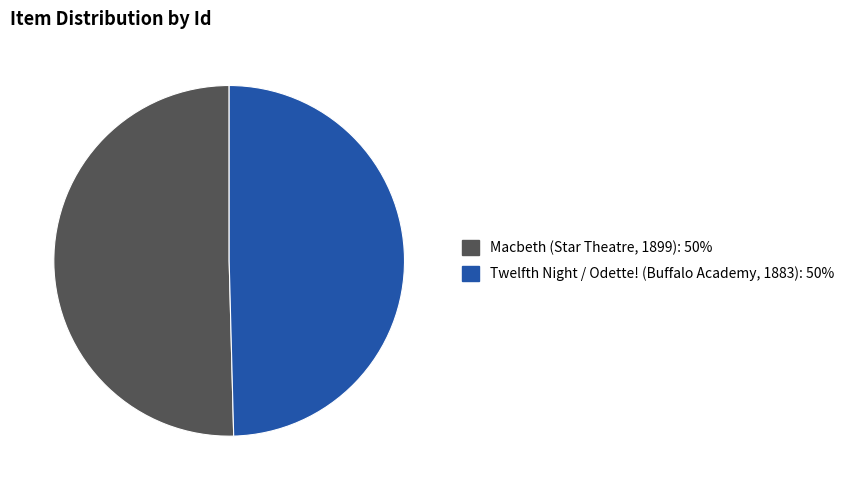

Rank the categories by value from lowest to highest.

Twelfth Night / Odette! (Buffalo Academy, 1883), Macbeth (Star Theatre, 1899)